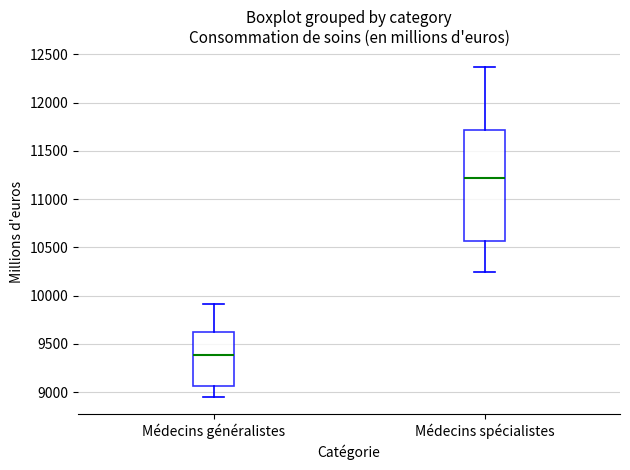

Reading left to right, transcribe this box plot: for each box, give where its median line is, the range the box spans, and where its two whiskers end, as read against the y-axis. The values are not printed on the chart, so give them approximately, as read against the axis.

Médecins généralistes: median 9400, box 9050 to 9650, whiskers 8950 to 9900
Médecins spécialistes: median 11200, box 10550 to 11700, whiskers 10250 to 12350